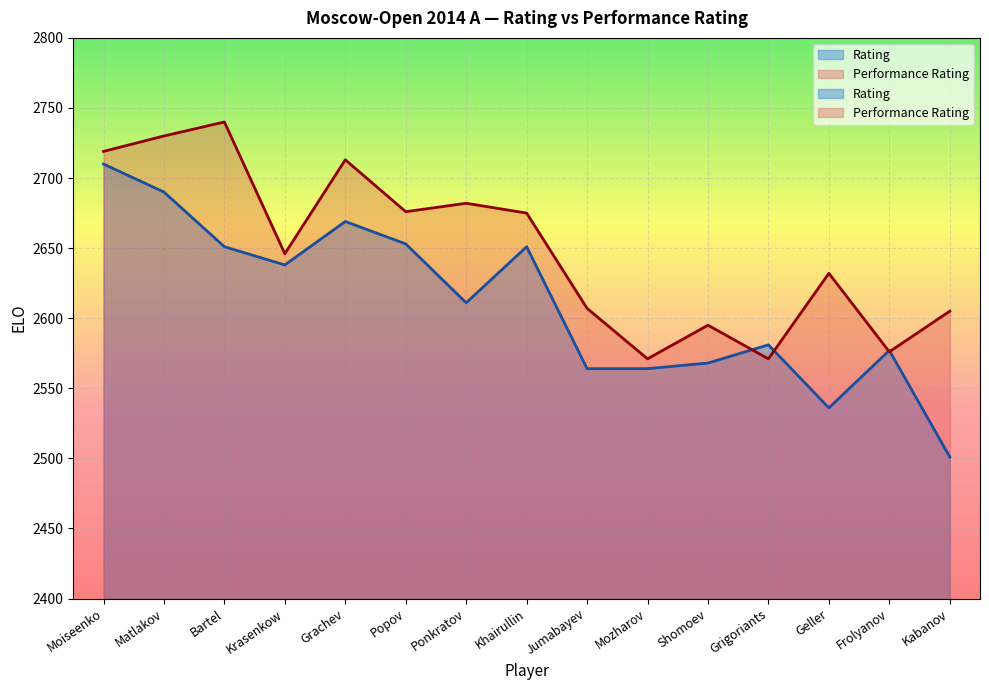

Is it true that Rating equals 3614 at Krasenkow?

False